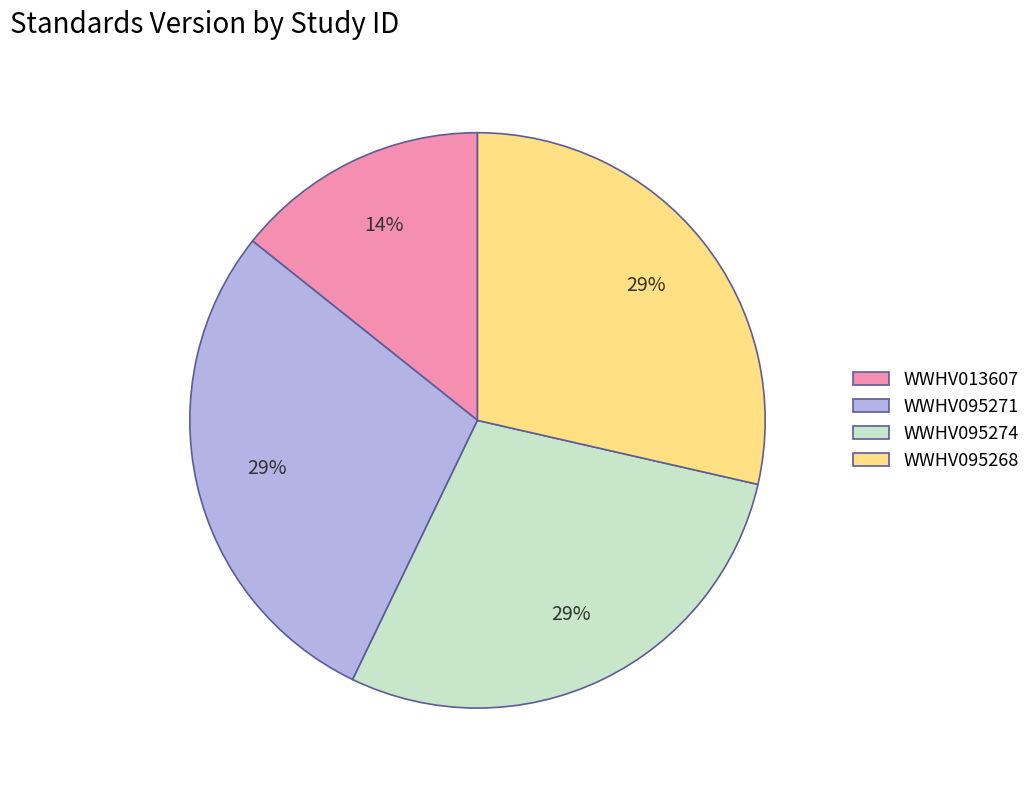

What is the ratio of the value at WWHV095271 to the value at WWHV095274?

1.0